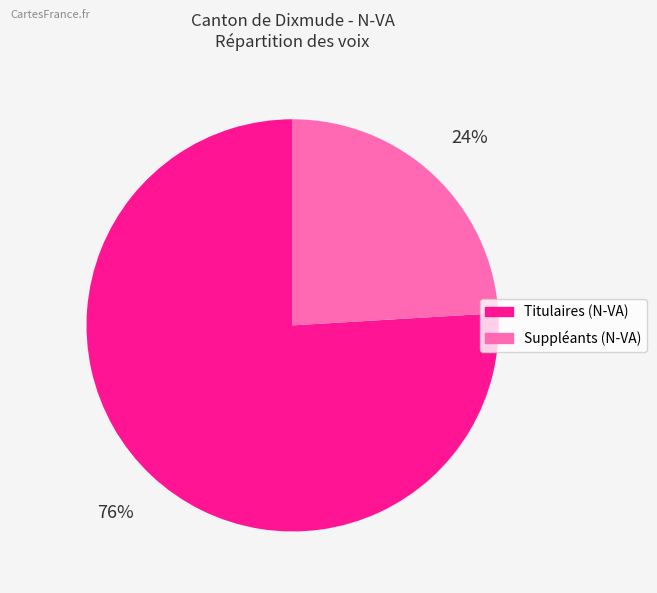

Rank the categories by value from highest to lowest.

Titulaires (N-VA), Suppléants (N-VA)